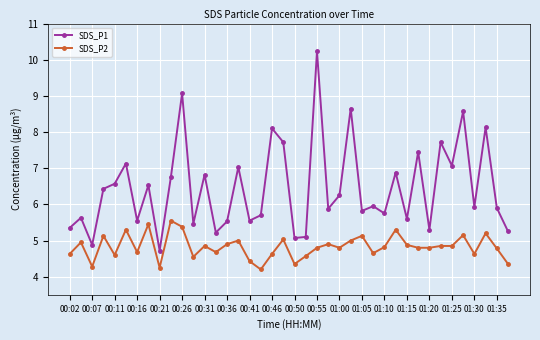

What is the value of the SDS_P1 point at the 21st from the left?

5.1